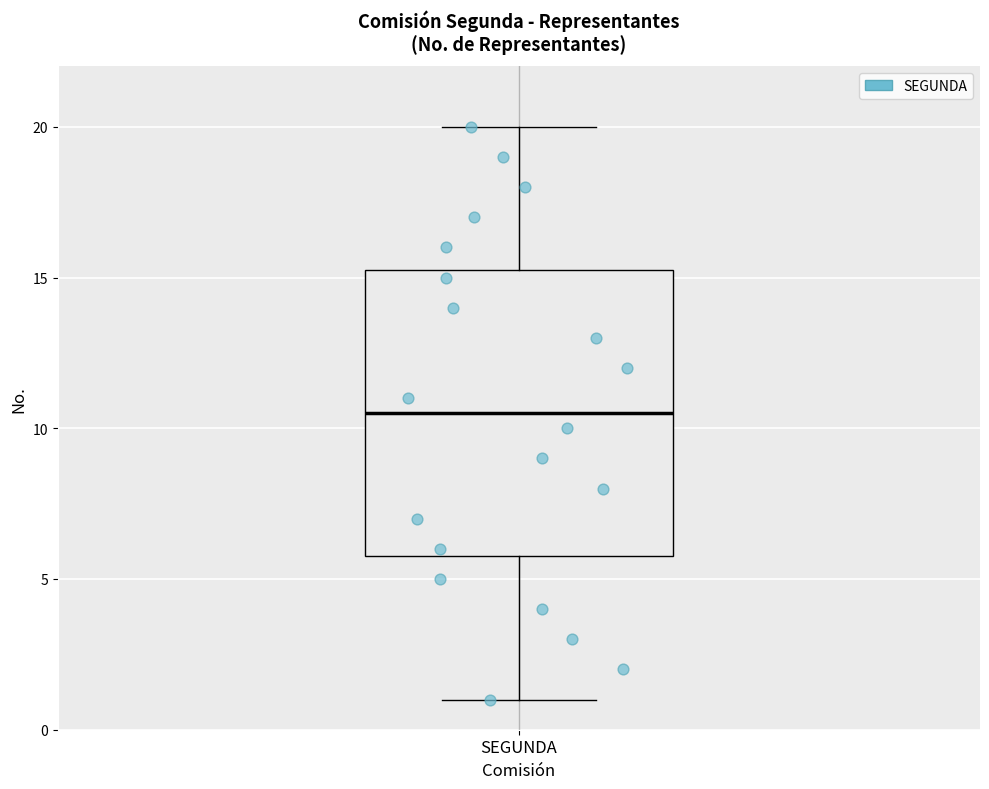

Transcribe this box plot: give where the median line is, the range the box spans, and where the two whiskers end, as read against the y-axis. The values are not printed on the chart, so give them approximately, as read against the axis.

median 10.5, box 6.0 to 15.5, whiskers 1.0 to 20.0